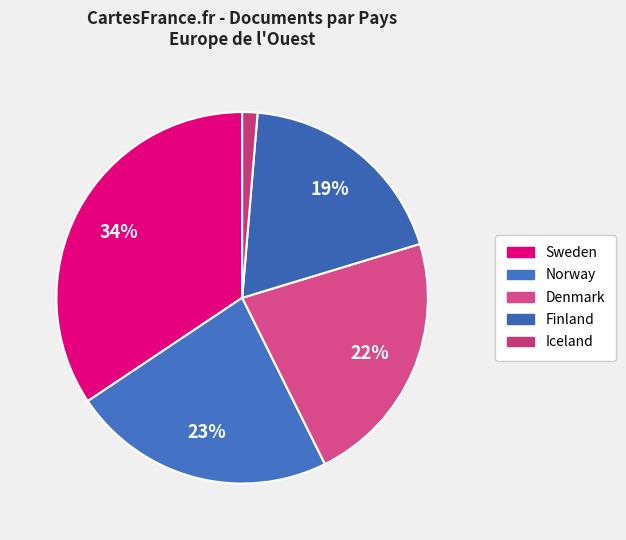

How many slices are in this pie chart?

5